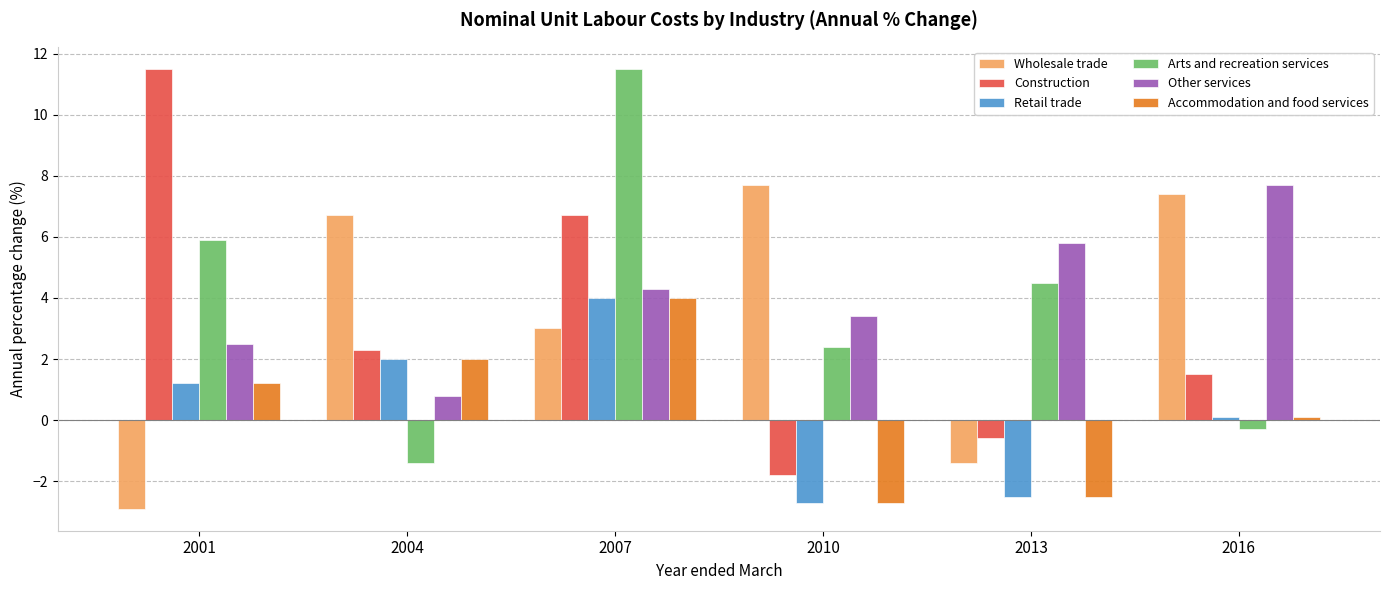

List the labels in order of Construction value, smallest first.

2010, 2013, 2016, 2004, 2007, 2001